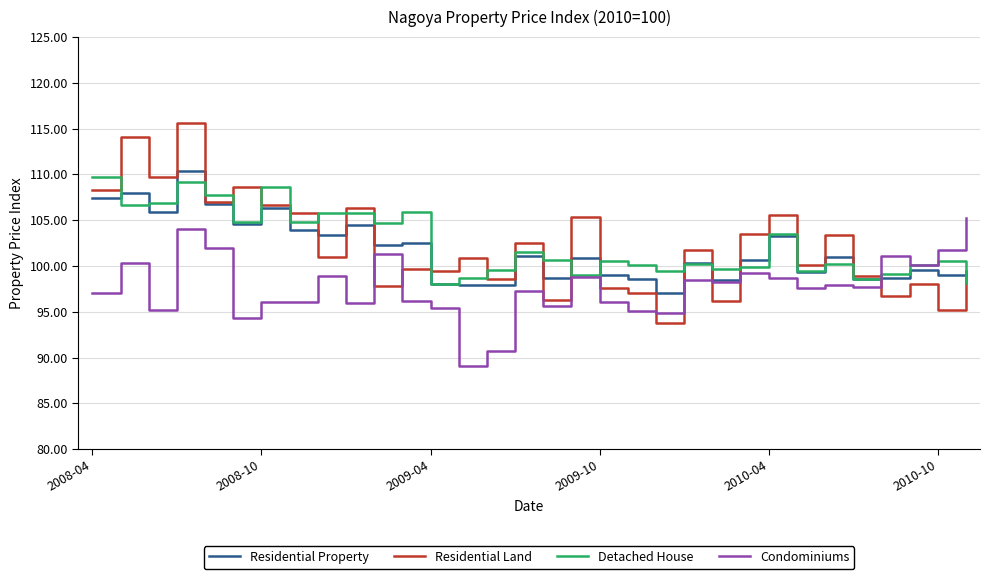

What is the smallest value displayed?

89.1